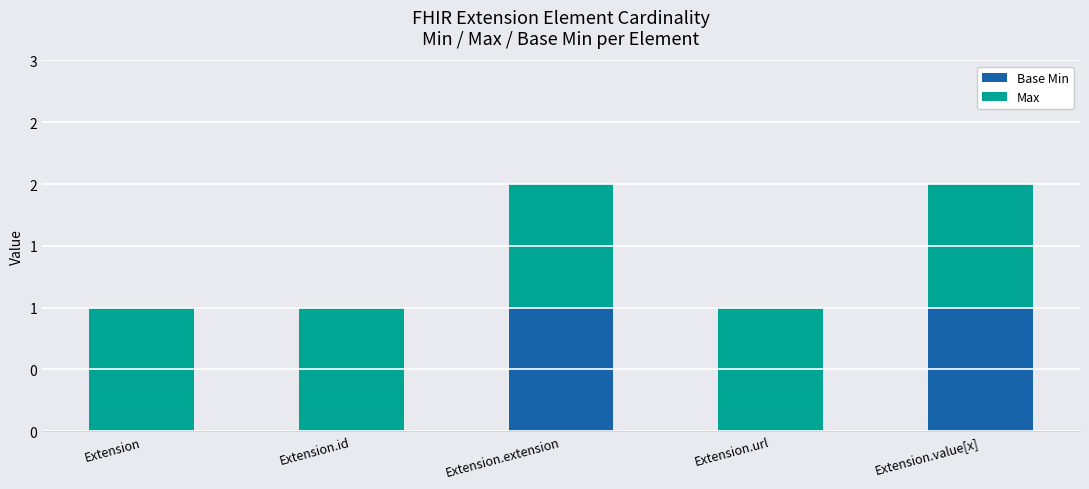

Rank the categories by Max value from lowest to highest.

Extension, Extension.id, Extension.extension, Extension.url, Extension.value[x]